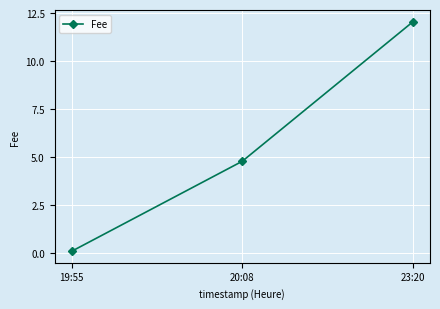

List the labels in order of value, smallest first.

19:55, 20:08, 23:20